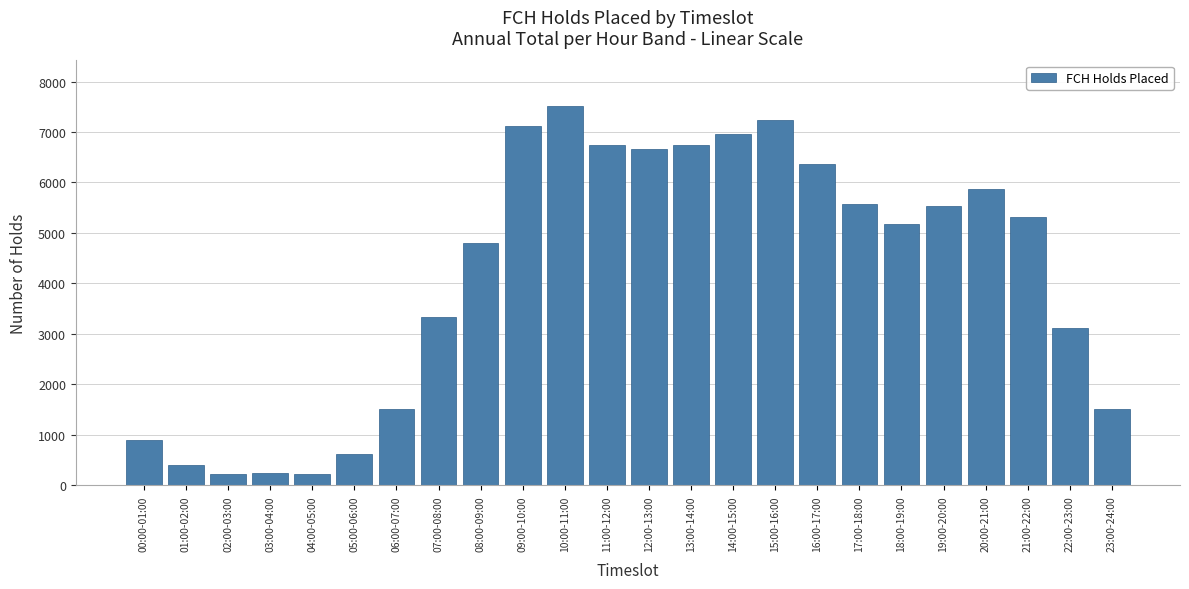

Which category has the highest value across all series?

10:00-11:00